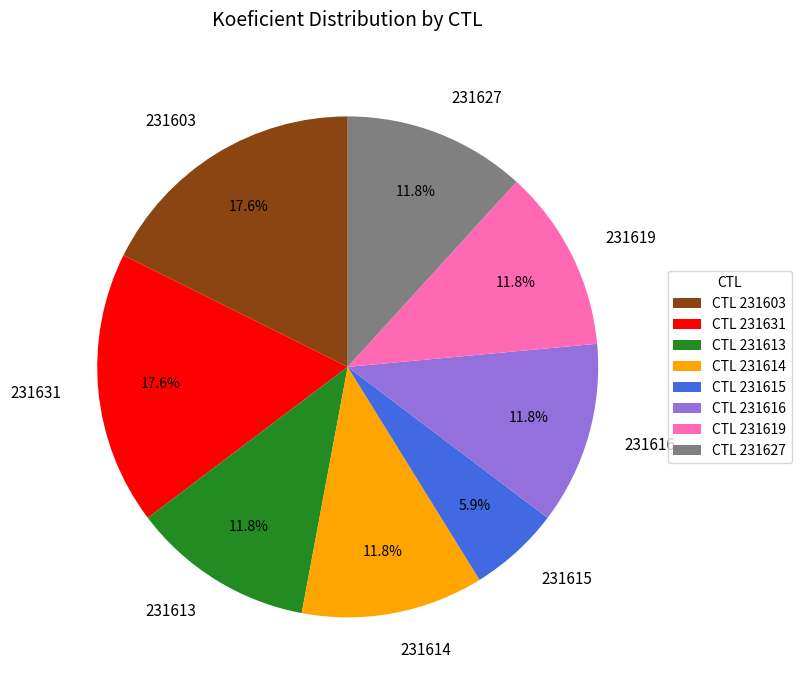

Between 231603 and 231614, which is larger?

231603